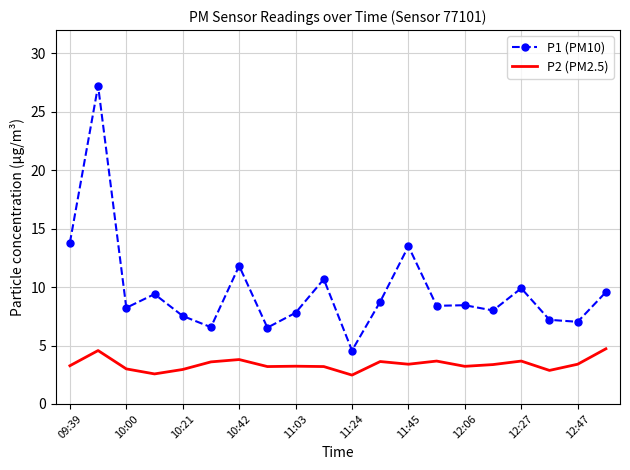

Rank the series by their average value, from lowest to highest.

P2 (PM2.5), P1 (PM10)